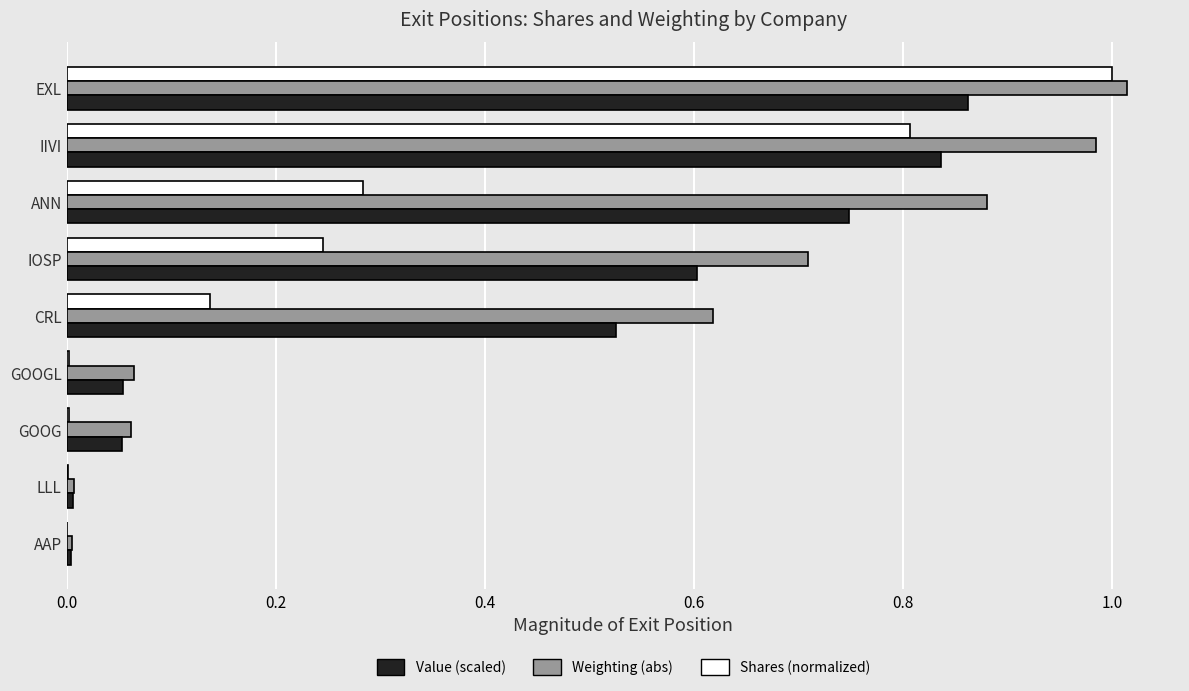

Count the number of categories in the chart.

9